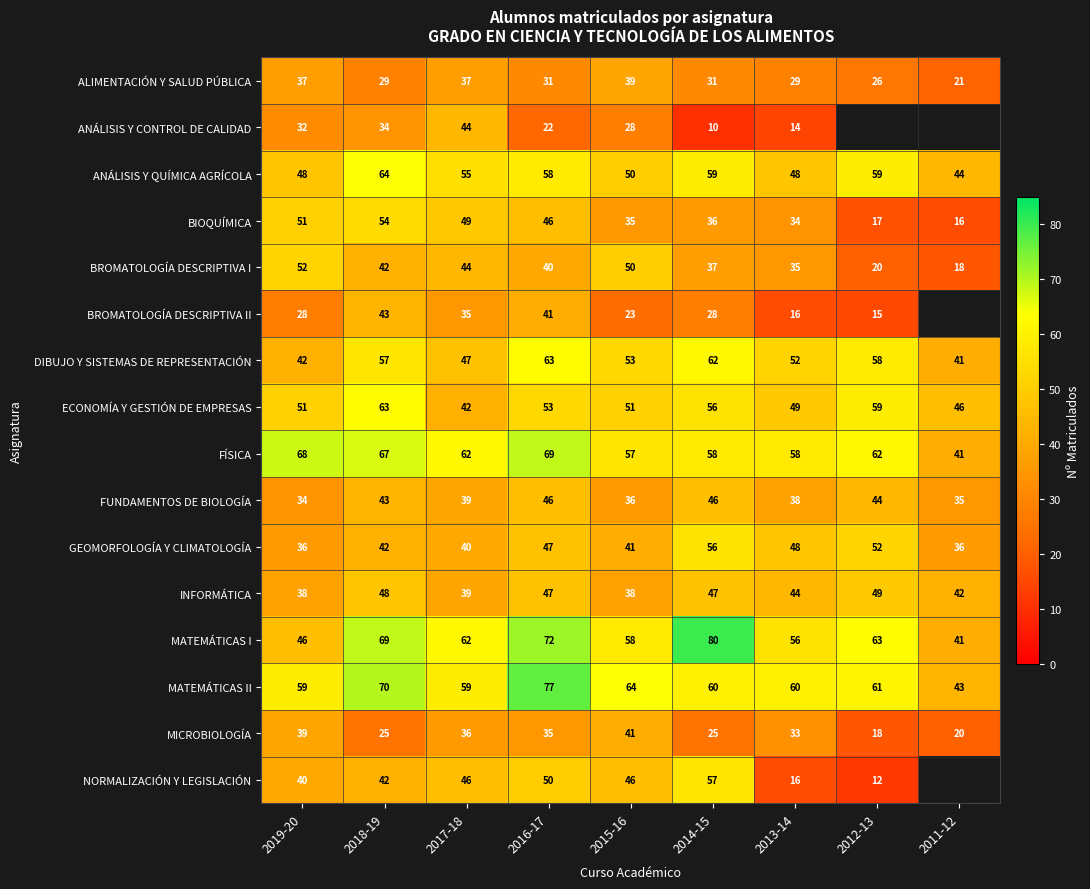

What is the lowest value of the DIBUJO Y SISTEMAS DE REPRESENTACIÓN series?

41